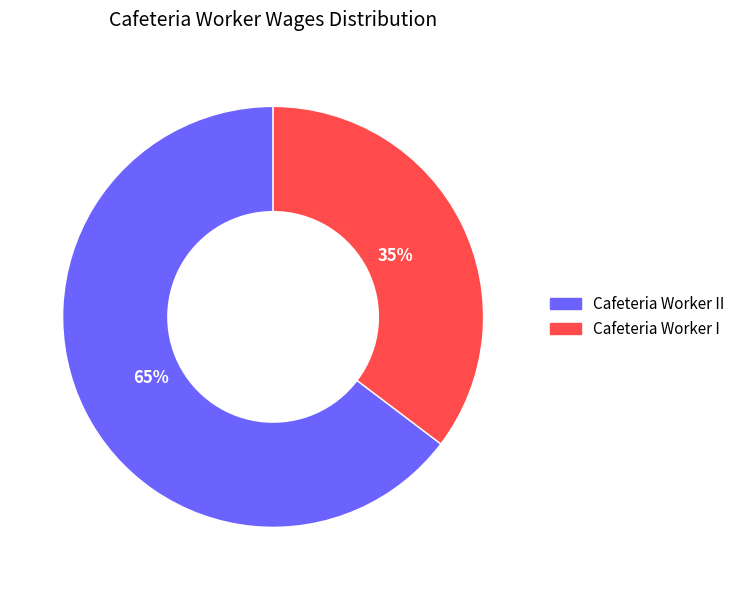

To the nearest percent, what is the average slice percentage?

50%